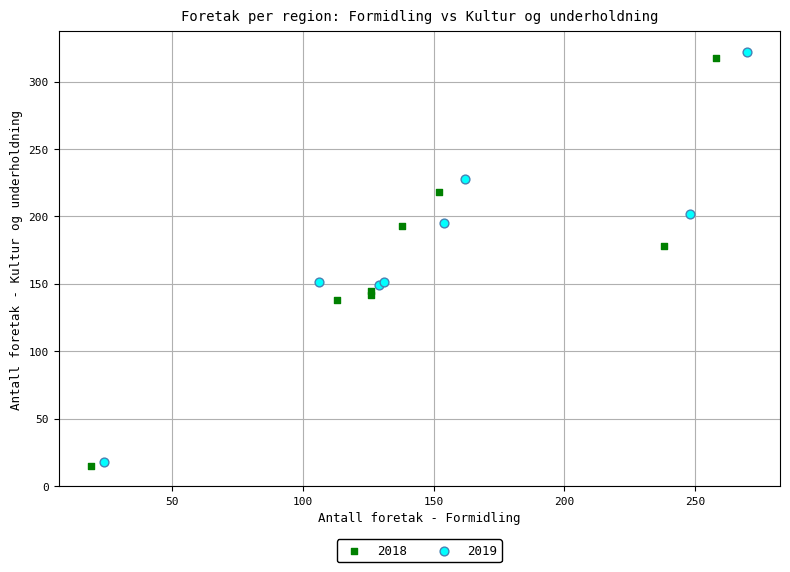

What are all the series names shown in the legend?

2018, 2019